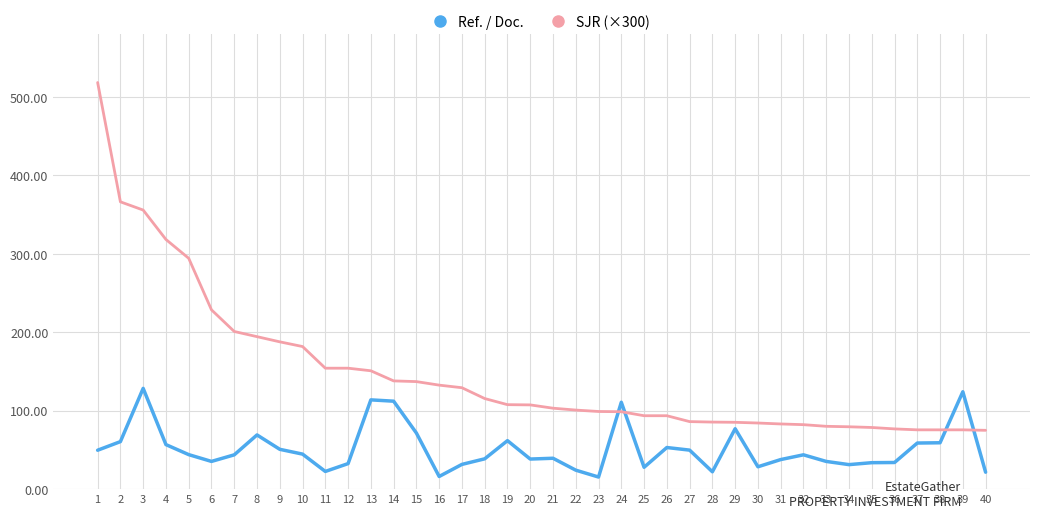

The SJR (×300) series shows 100.8 at 22. True or false?

True